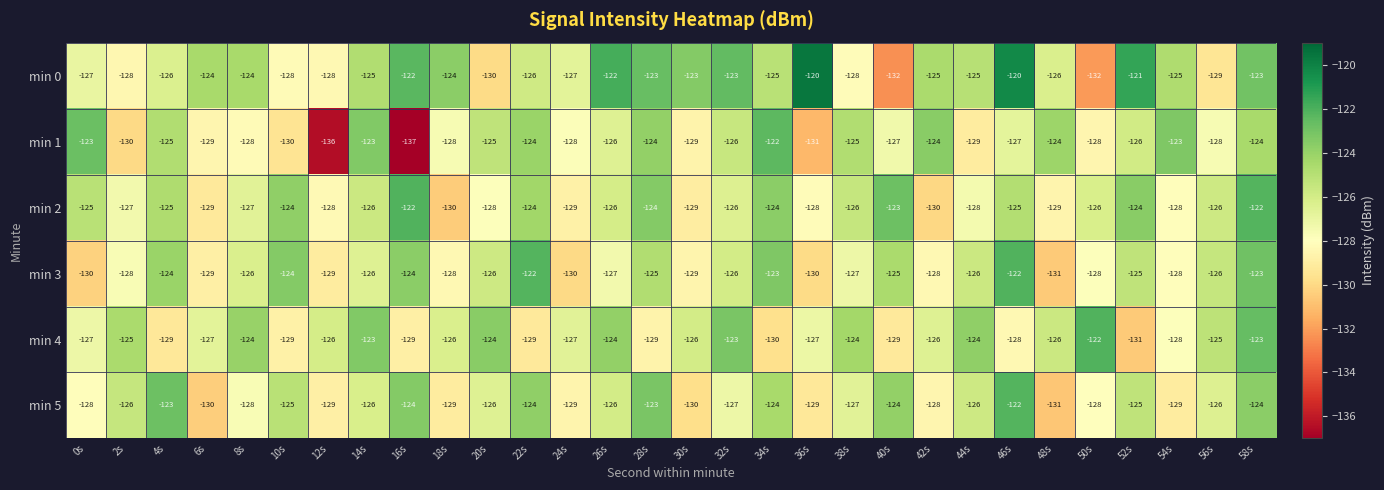

Between 28s and 40s, which series saw the biggest shift?

min 0